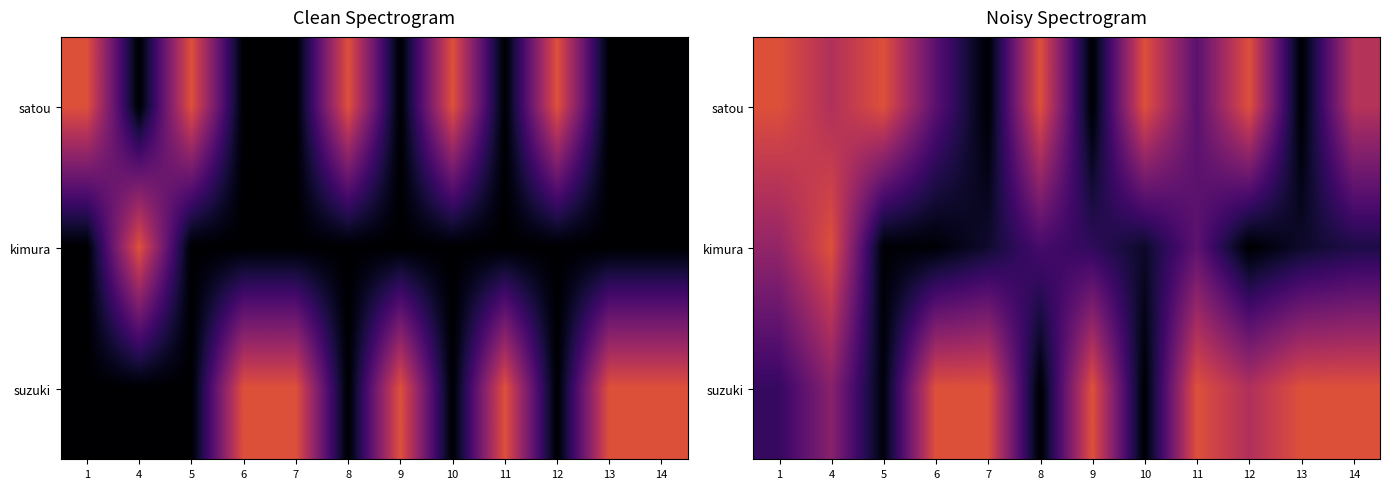

Count the number of data series in this chart.

3